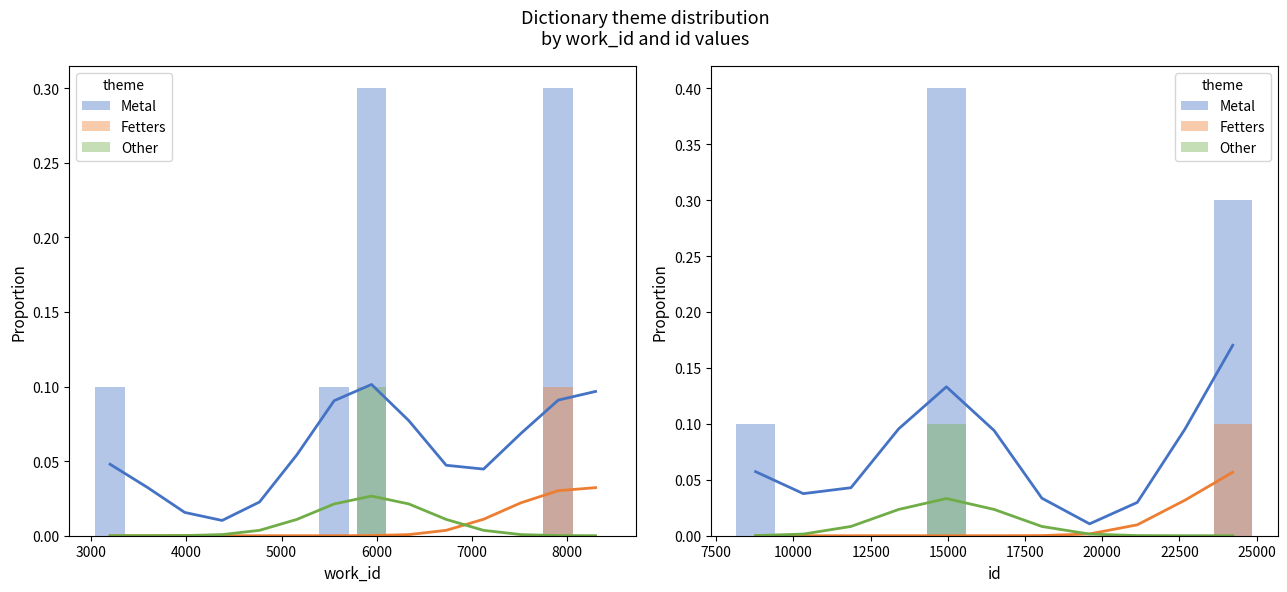

At which category is the sum across all series the highest?

15000